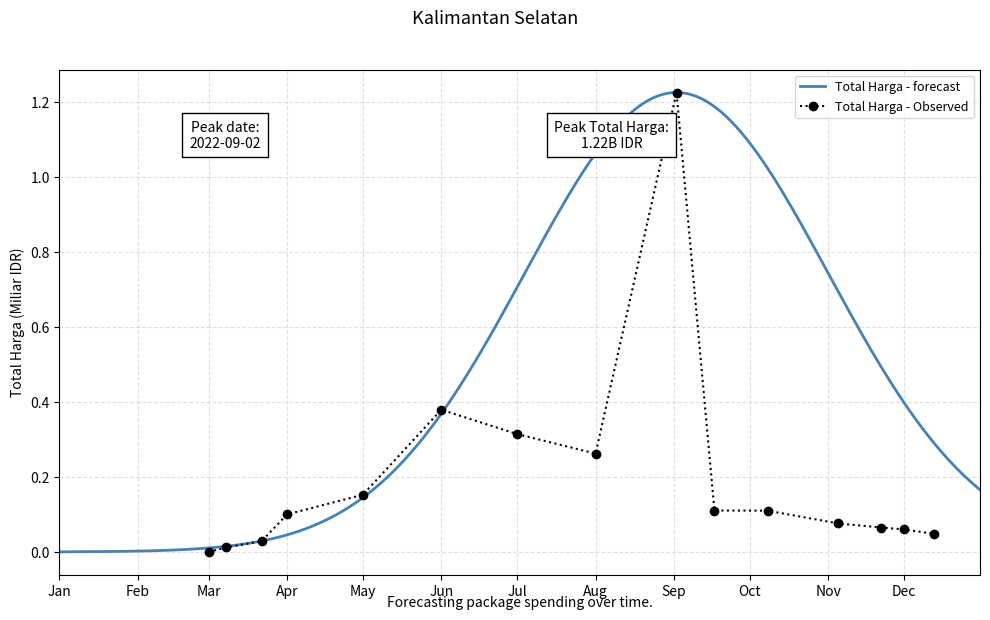

Is it true that Total Harga - Observed equals 0.1 at Aug?

False